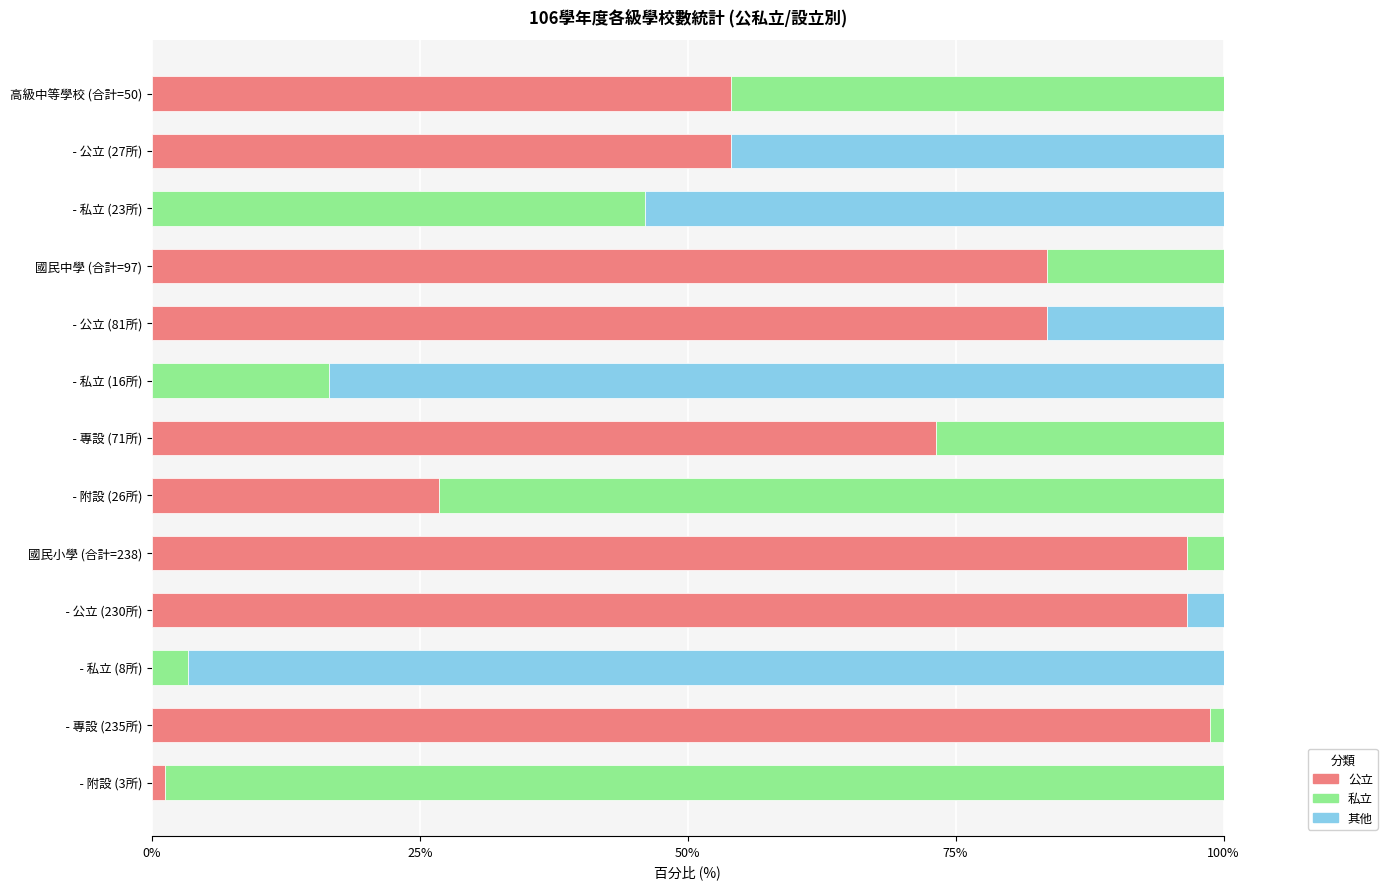

What is the maximum value for 公立?

98.7